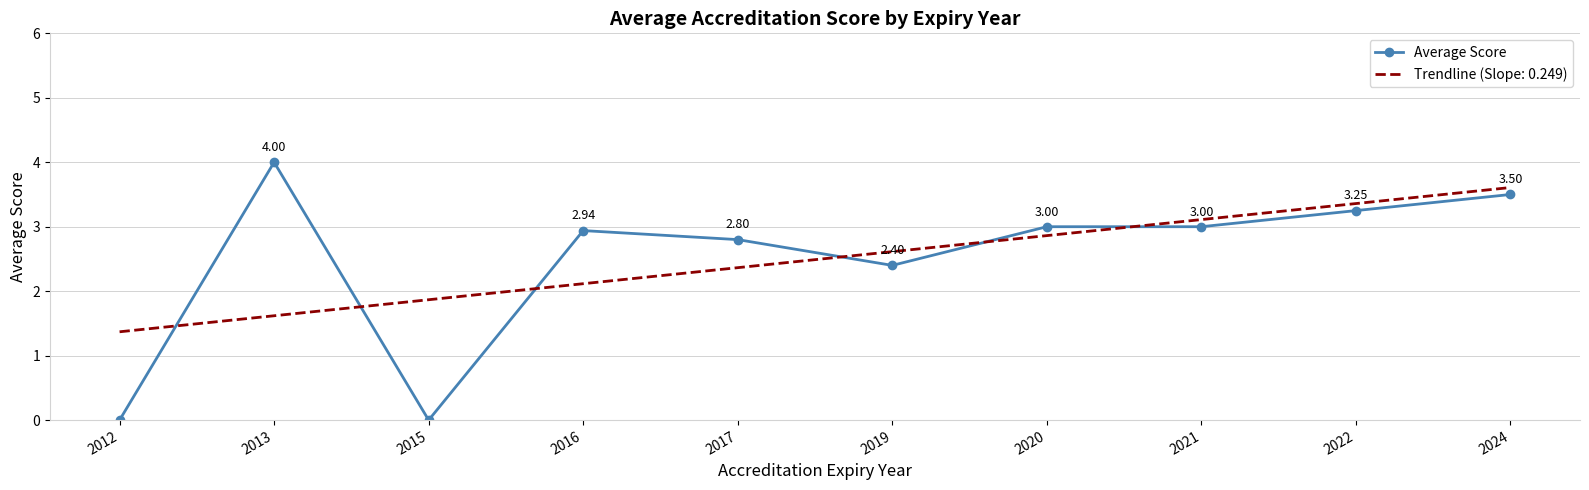

At which category does the chart reach its peak across all series?

2013